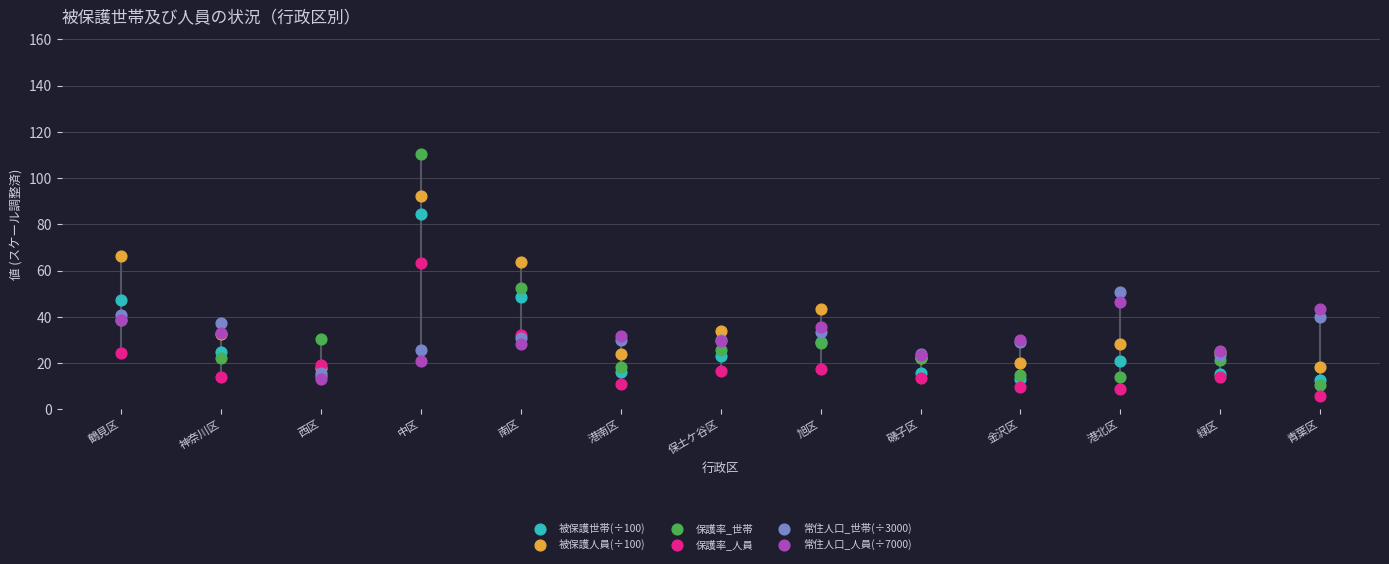

At how many categories does at least one series exceed 34?

8